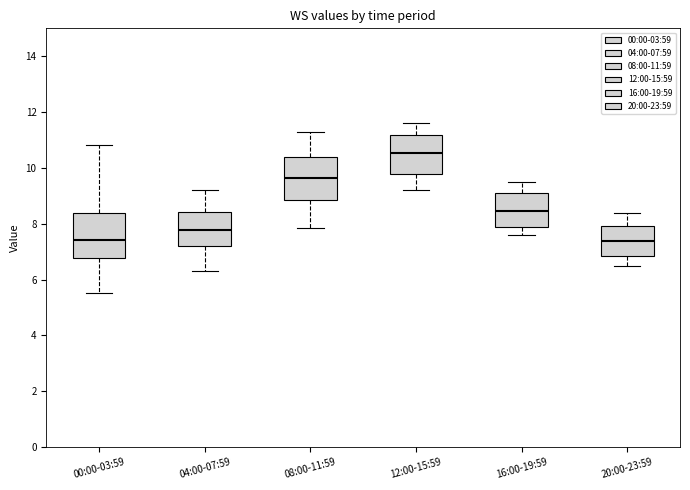

Where does the median line of the box for 08:00-11:59 sit on the y-axis? The values are not printed on the chart, so give them approximately, as read against the axis.

9.6